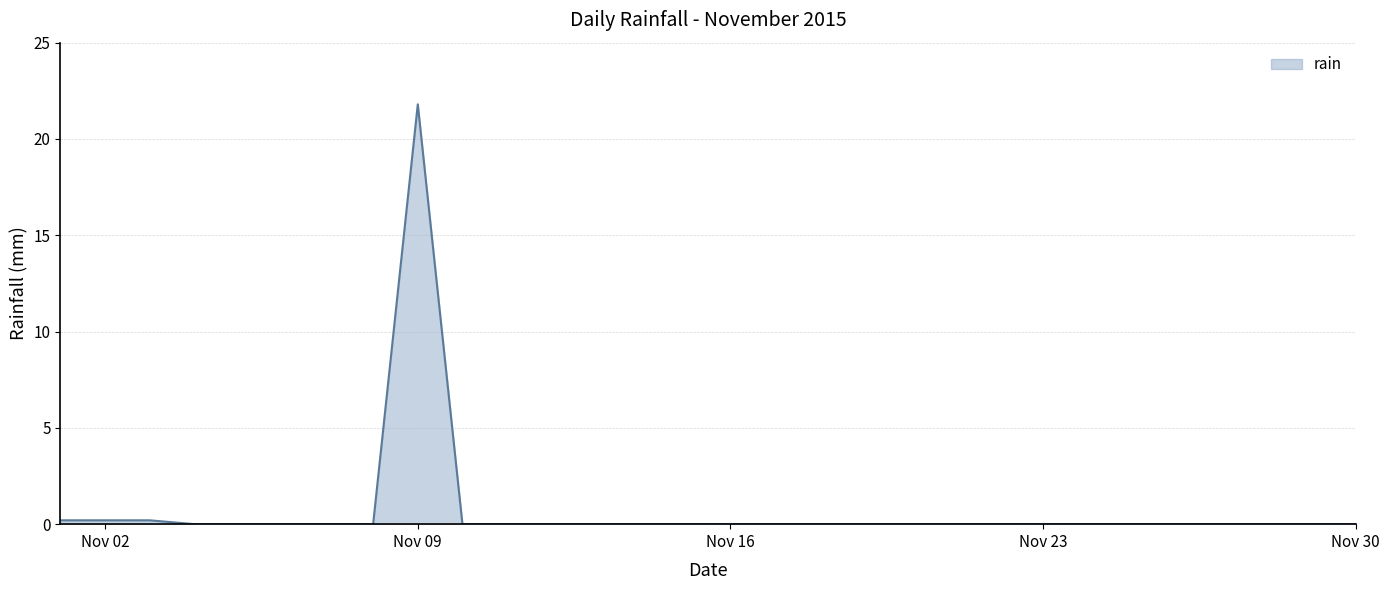

What is the sum of all values?

22.4